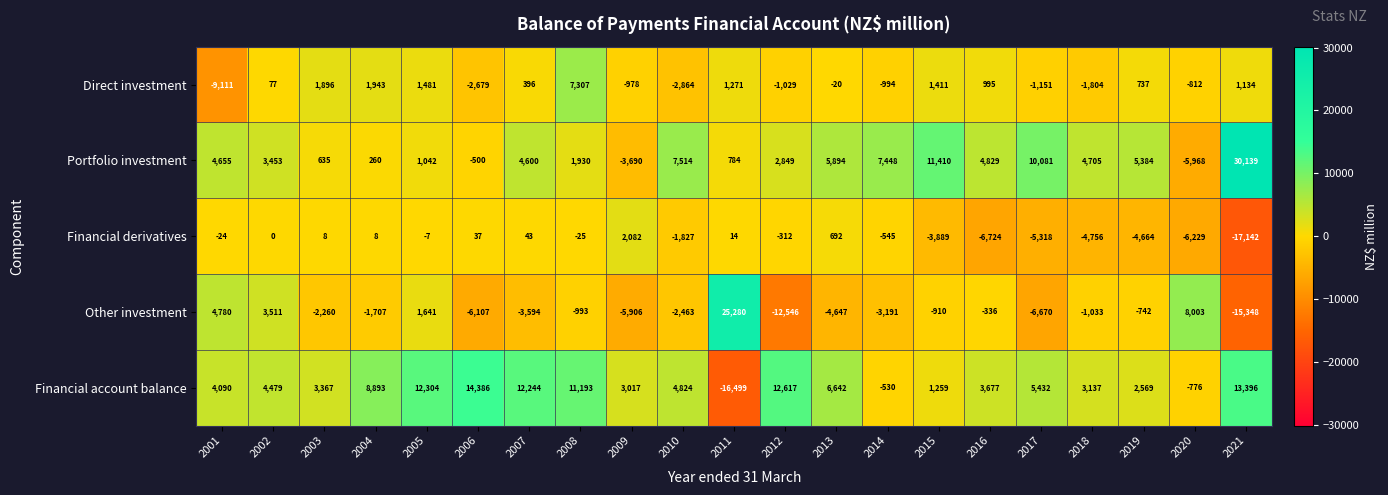

Where is Financial derivatives nearest to the value -7530?

2016